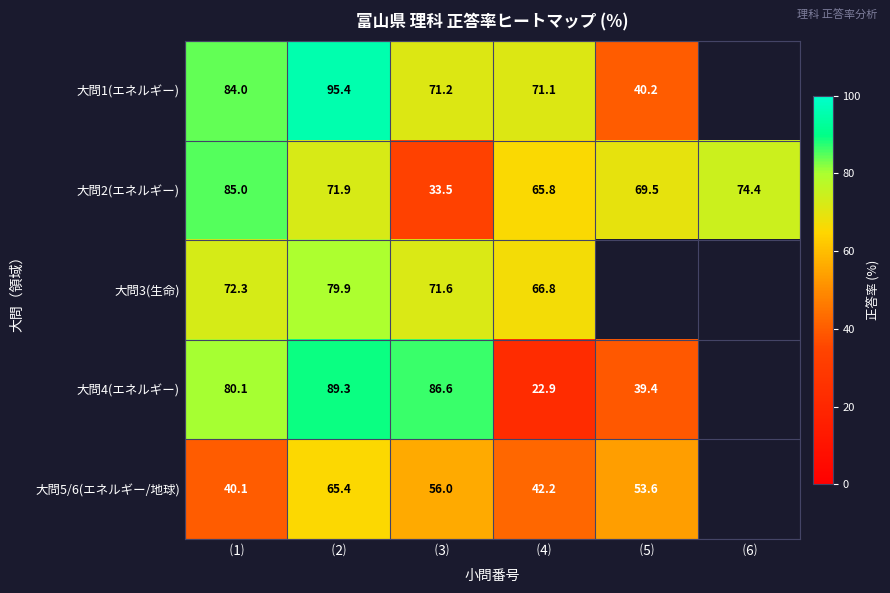

Is it true that 大問2(エネルギー) equals 74.4 at ⑹?

True